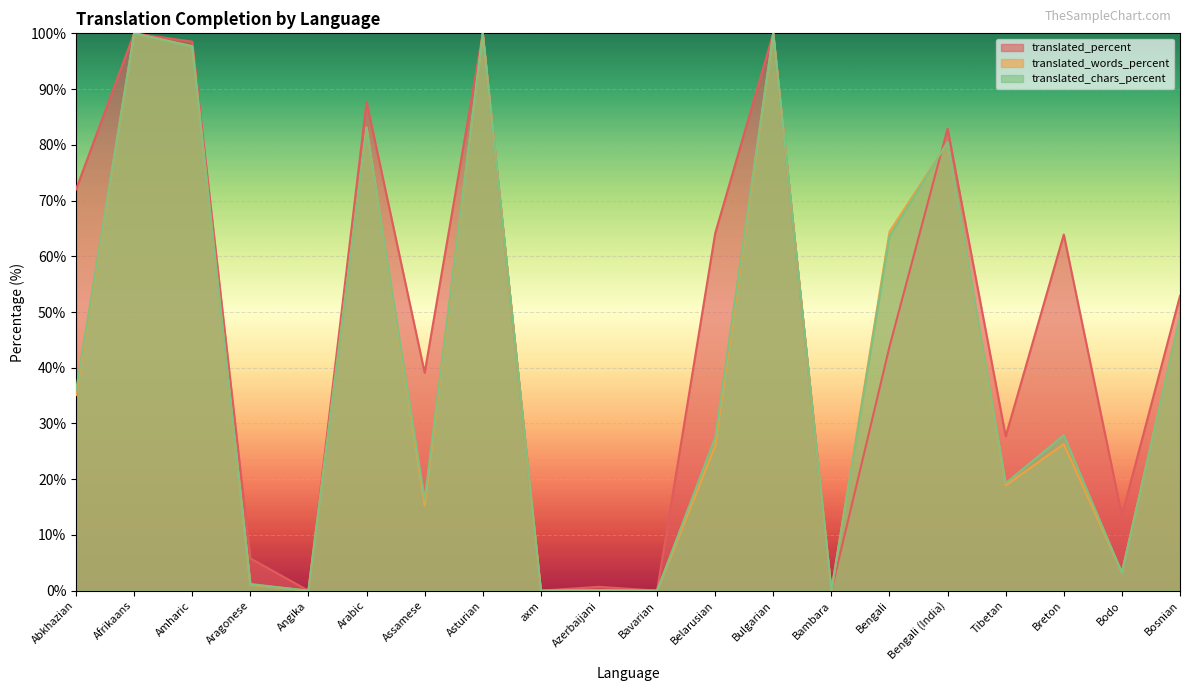

Which series changed the most between Asturian and axm?

translated_percent